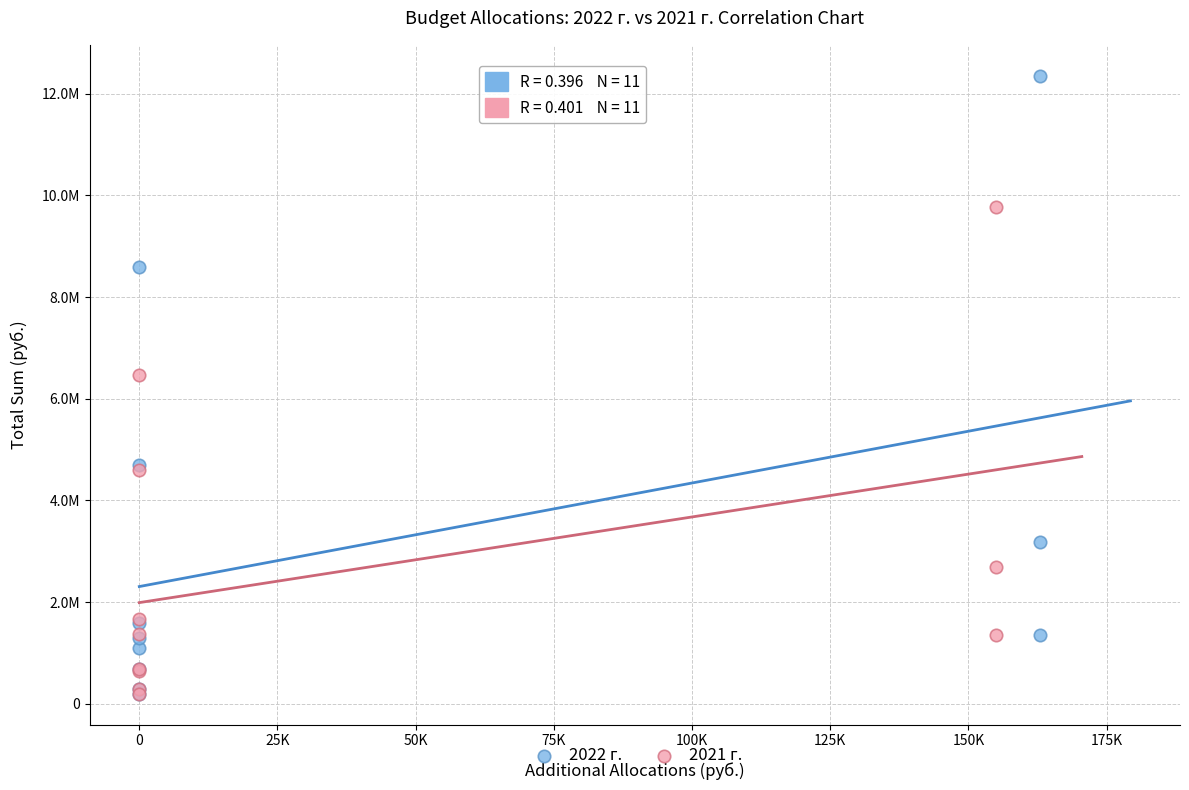

What are all the series names shown in the legend?

2022 г., 2021 г.